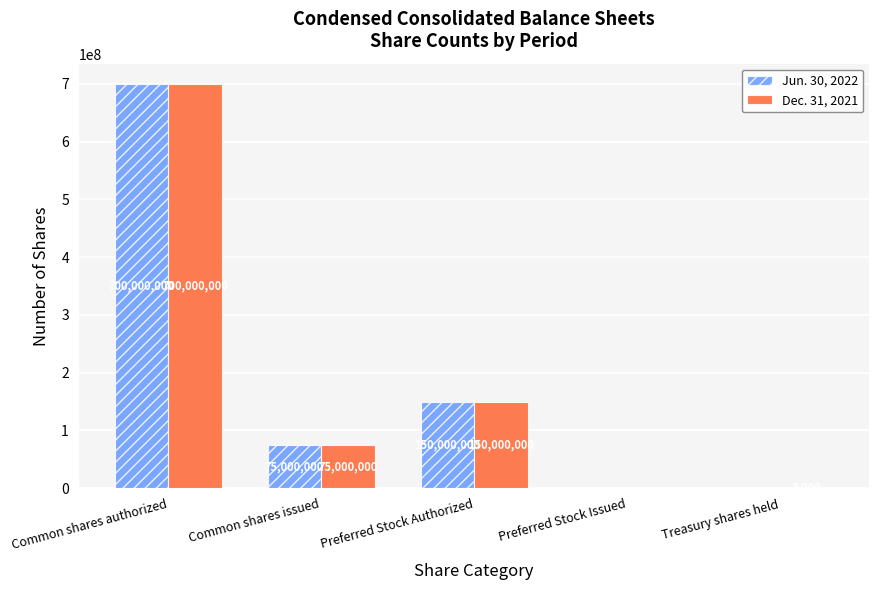

How many positive values does the Jun. 30, 2022 series have?

3